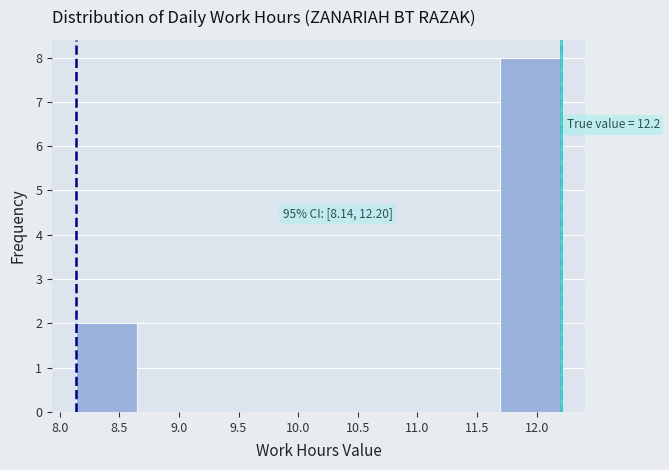

Which range on the x-axis has the tallest bar?

11.70 to 12.20